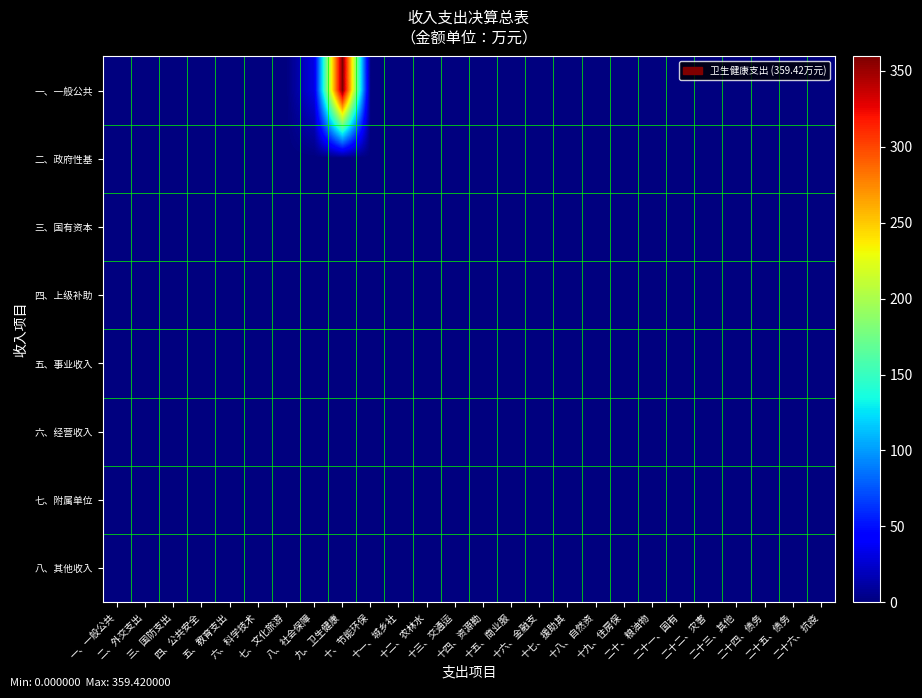

What is the maximum value shown in the chart?

359.4